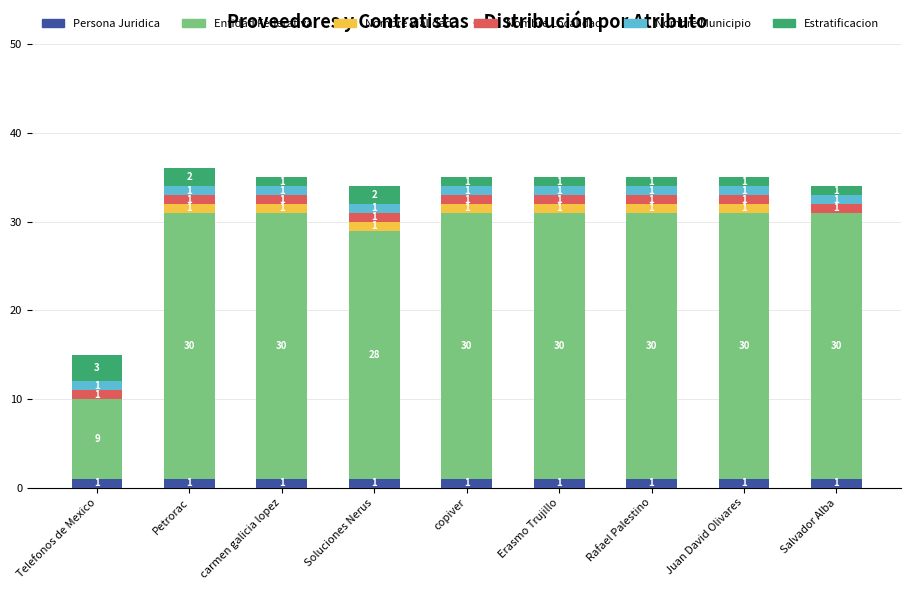

At which category is the sum across all series the highest?

Petrorac